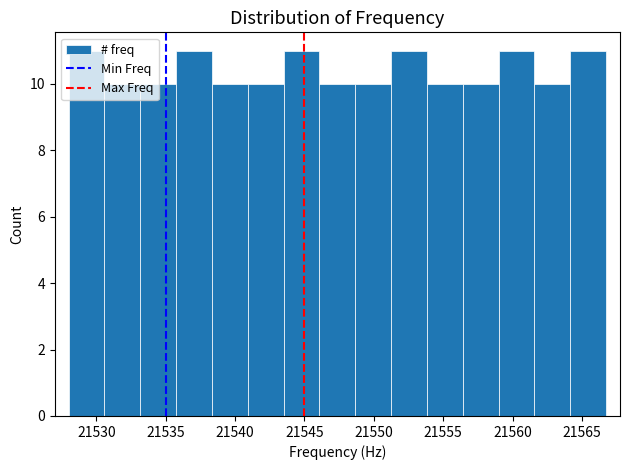

Reading left to right, transcribe this chart: for each bar, give the range it covers on the x-axis and its height. Neither the bar edges nor the heights are printed on the chart, so give them approximately, as read against the axes.

21528.0 to 21530.5: 11
21530.5 to 21533.0: 10
21533.0 to 21536.0: 10
21536.0 to 21538.5: 11
21538.5 to 21541.0: 10
21541.0 to 21543.5: 10
21543.5 to 21546.0: 11
21546.0 to 21548.5: 10
21548.5 to 21551.5: 10
21551.5 to 21554.0: 11
21554.0 to 21556.5: 10
21556.5 to 21559.0: 10
21559.0 to 21561.5: 11
21561.5 to 21564.0: 10
21564.0 to 21567.0: 11